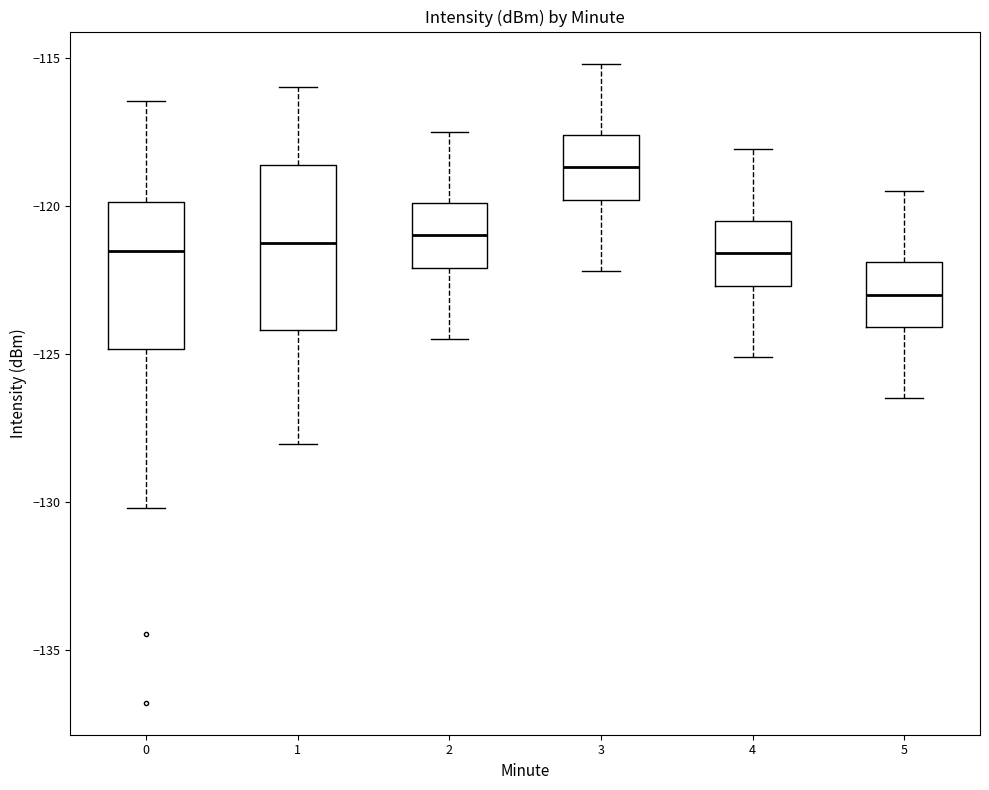

Reading left to right, transcribe this box plot: for each box, give where its median line is, the range the box spans, and where its two whiskers end, as read against the y-axis. The values are not printed on the chart, so give them approximately, as read against the axis.

0: median -121.5, box -125.0 to -120.0, whiskers -130.0 to -116.5
1: median -121.5, box -124.0 to -118.5, whiskers -128.0 to -116.0
2: median -121.0, box -122.0 to -120.0, whiskers -124.5 to -117.5
3: median -118.5, box -120.0 to -117.5, whiskers -122.0 to -115.0
4: median -121.5, box -122.5 to -120.5, whiskers -125.0 to -118.0
5: median -123.0, box -124.0 to -122.0, whiskers -126.5 to -119.5